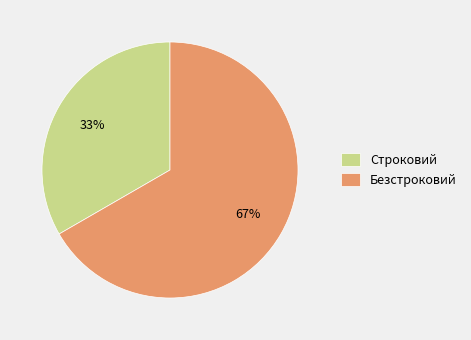

To the nearest percent, what portion does Строковий represent?

33%